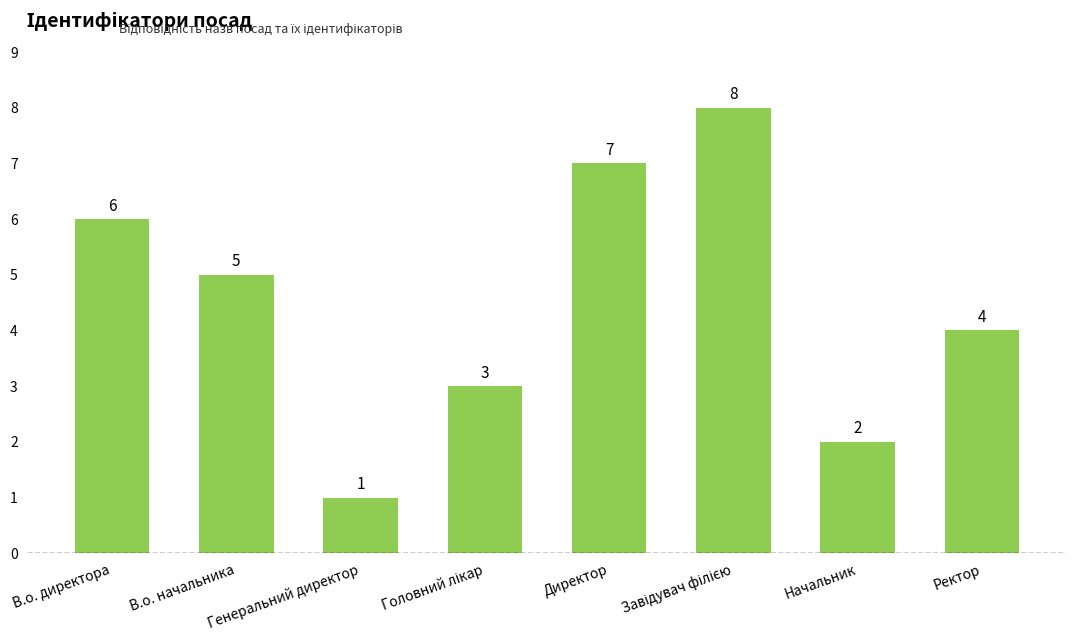

Where does the data first go above 5?

В.о. директора